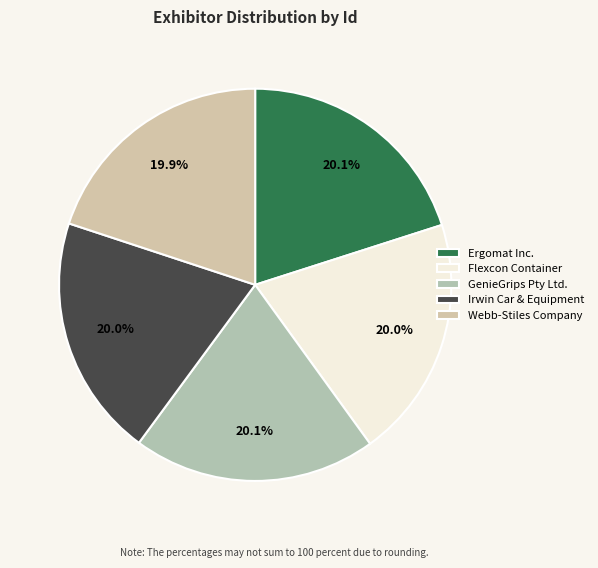

Rank the categories by value from lowest to highest.

Webb-Stiles Company, Irwin Car & Equipment, Flexcon Container, Ergomat Inc., GenieGrips Pty Ltd.